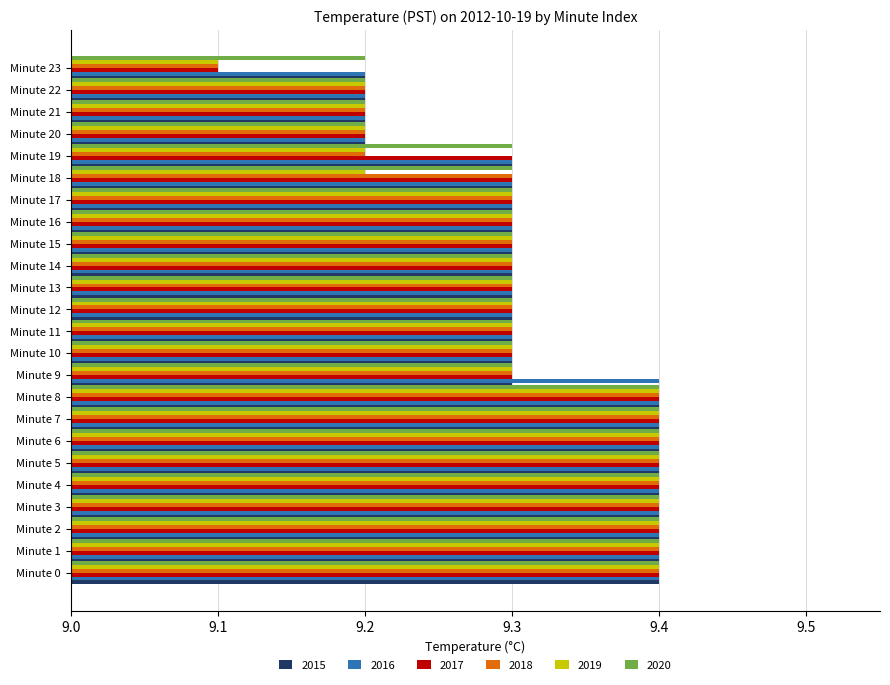

What is the maximum value shown in the chart?

9.4